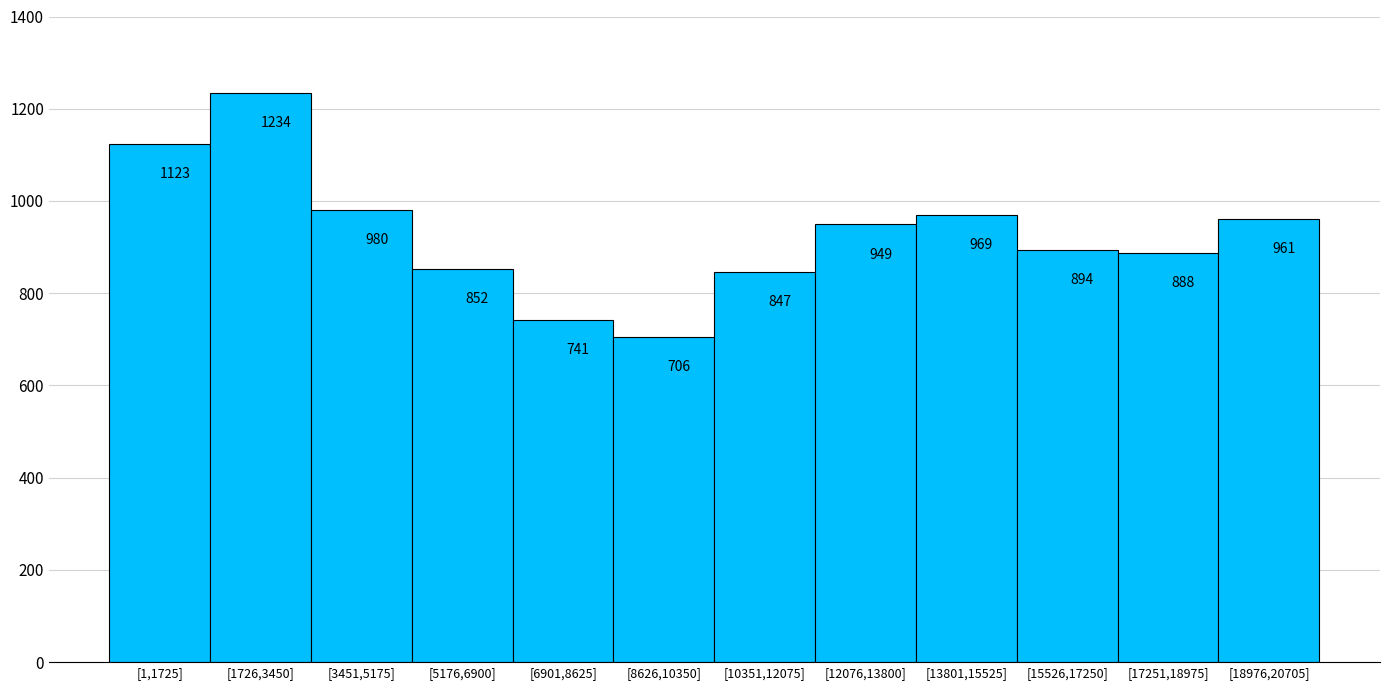

Reading right to left, list all the values displayed in this chart.

[18976,20705]=961	[17251,18975]=888	[15526,17250]=894	[13801,15525]=969	[12076,13800]=949	[10351,12075]=847	[8626,10350]=706	[6901,8625]=741	[5176,6900]=852	[3451,5175]=980	[1726,3450]=1234	[1,1725]=1123